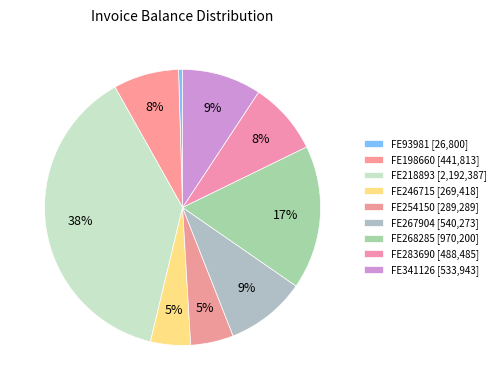

Count the number of slices in the pie.

9